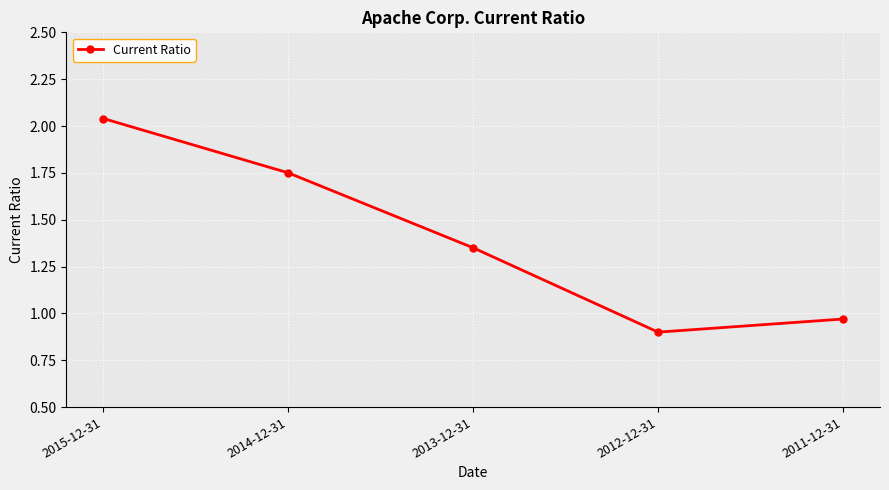

What is the label of the 4th point from the right?

2014-12-31